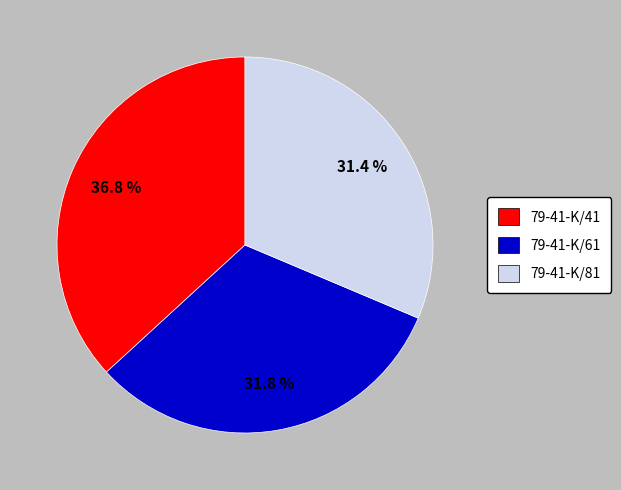

To the nearest percent, what is the difference between the largest and smallest slice percentages?

5%